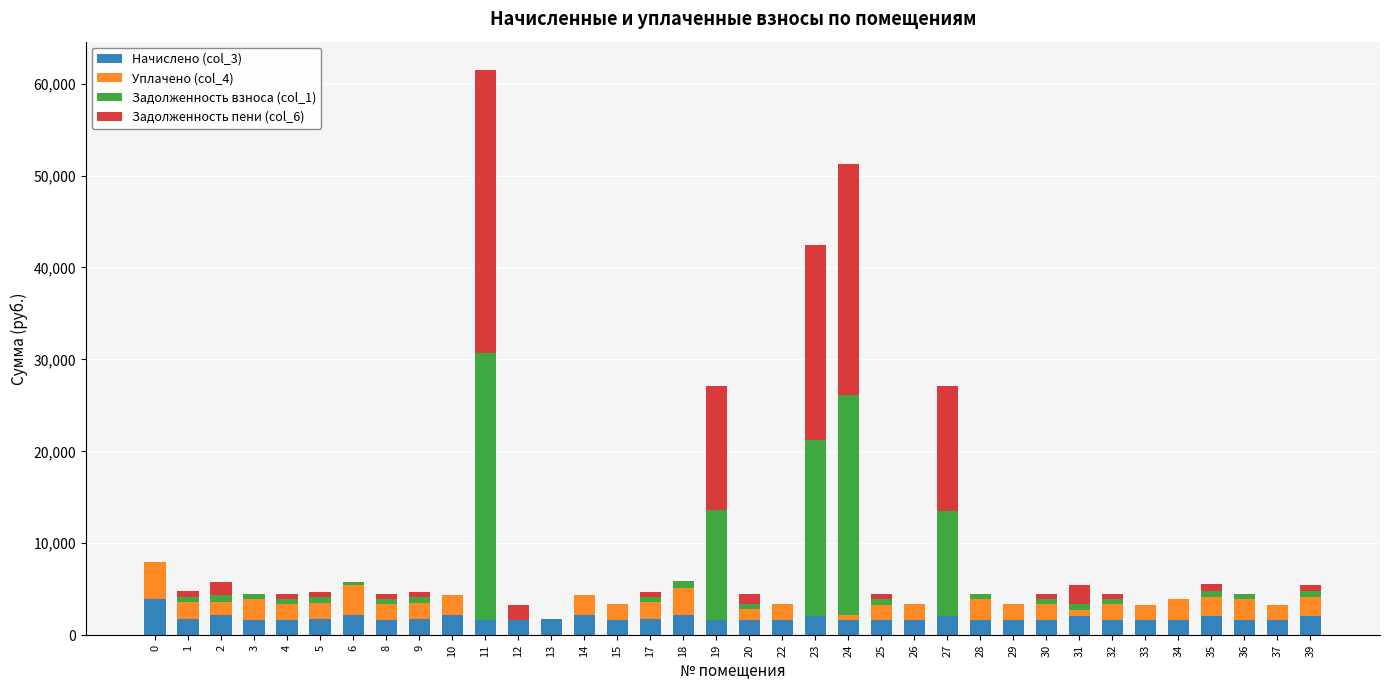

At which category is the sum across all series the highest?

11